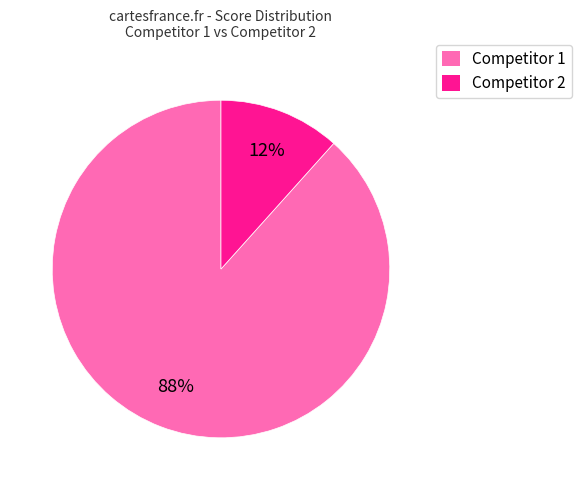

To the nearest percent, what is the average slice percentage?

50%